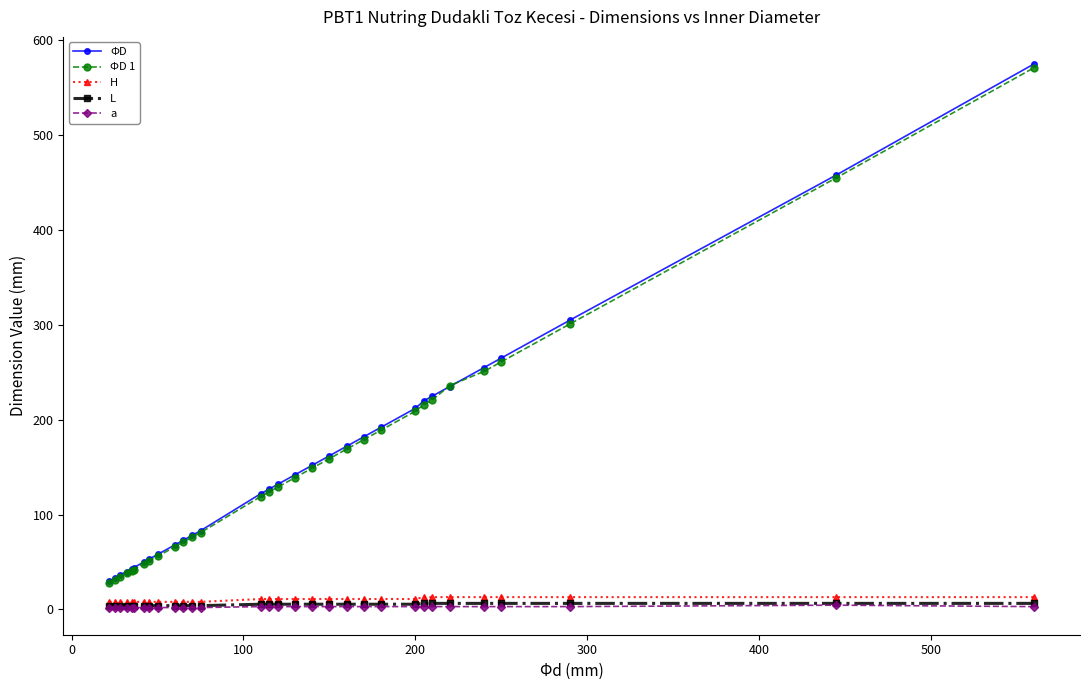

Which series has the largest range (max minus min)?

ΦD